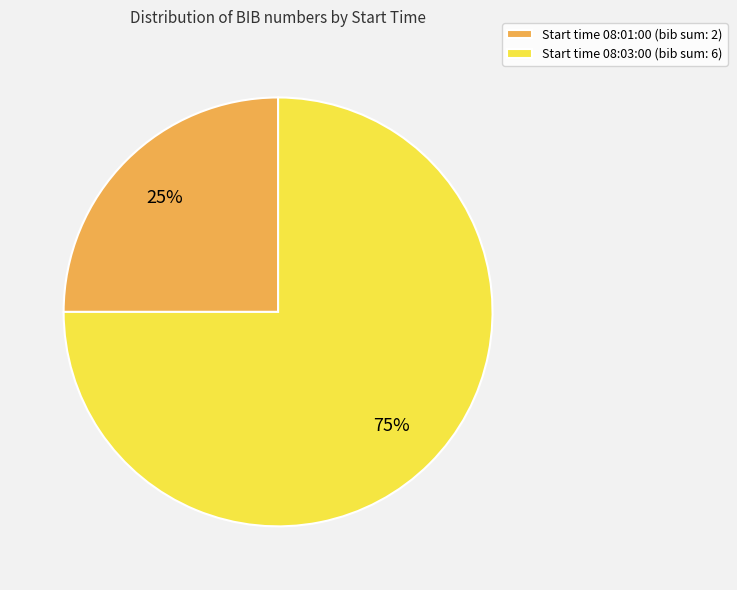

True or false: Start time 08:03:00 (bib sum: 6) accounts for 66% of the total.

False